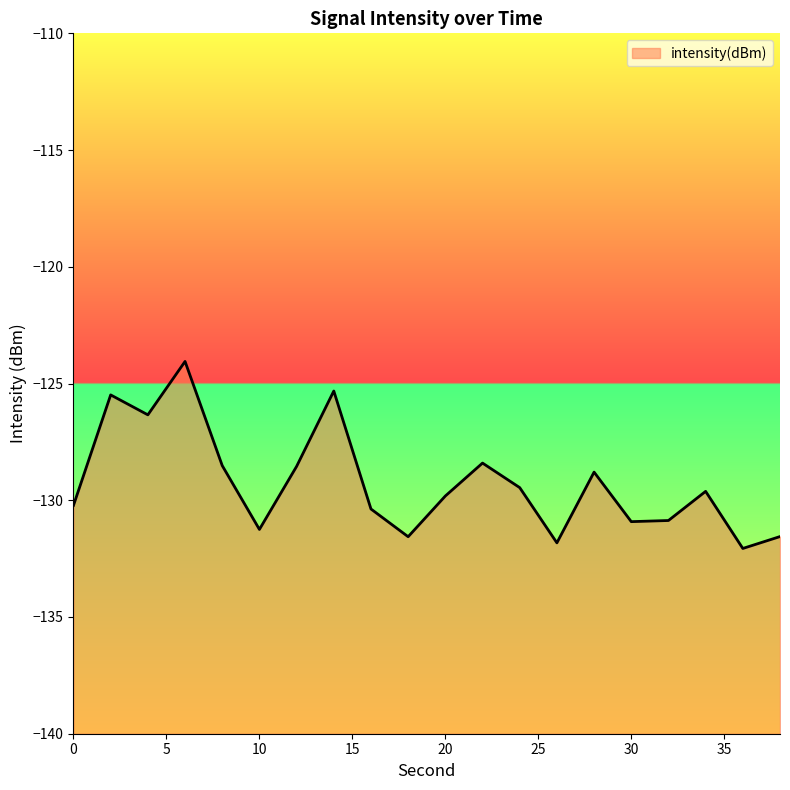

Is it true that the value at 22 is -209.6?

False